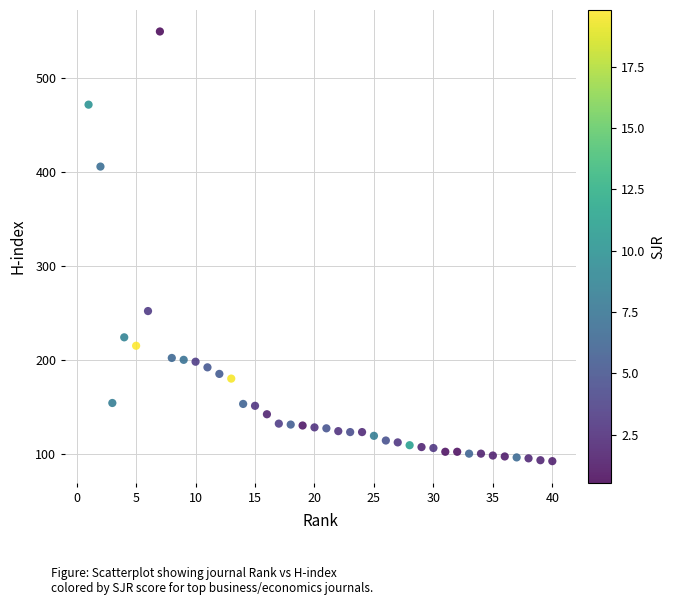

What is the range of X values (max minus min)?

39